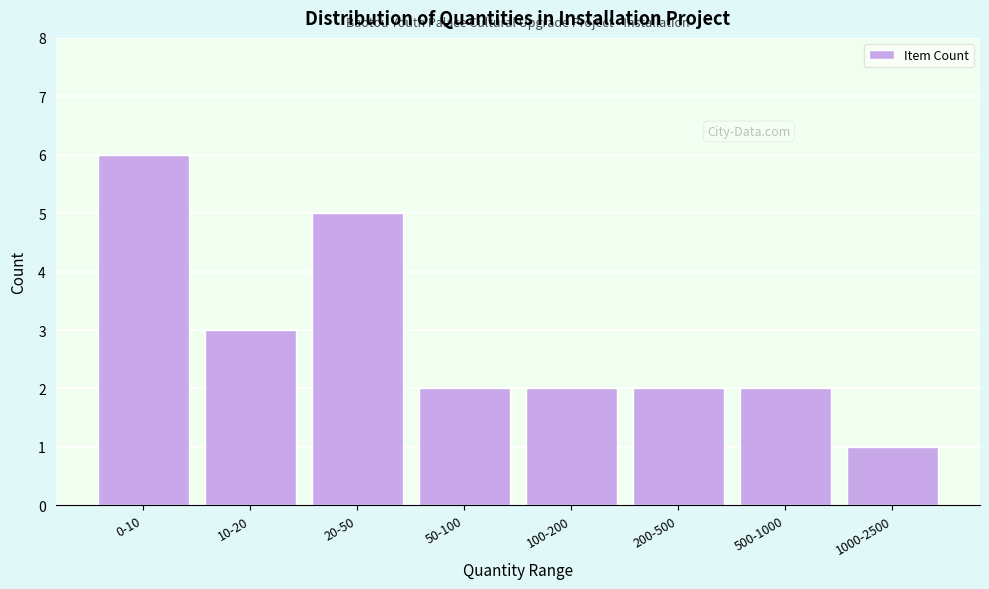

Reading left to right, what are all the values shown in this chart?

6	3	5	2	2	2	2	1